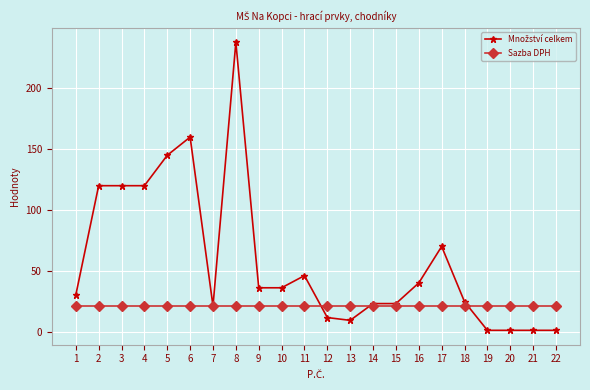

What is the maximum value shown in the chart?

238.0